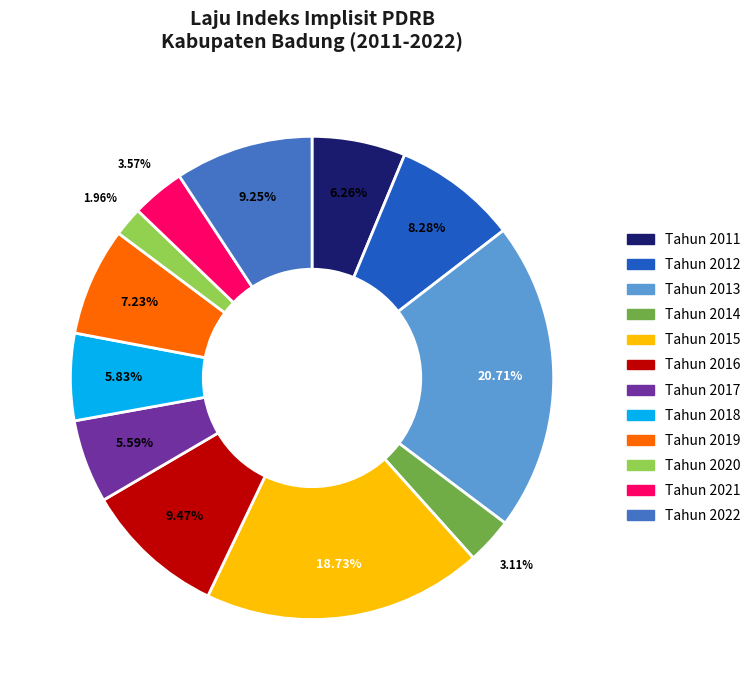

Does any single category account for the majority?

No